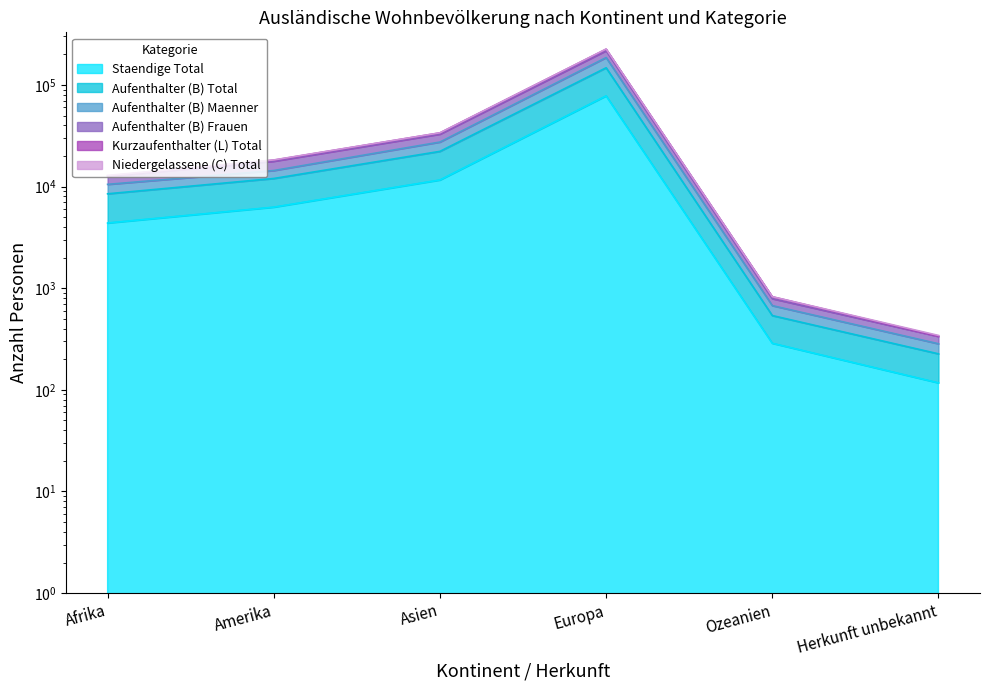

At which label does Aufenthalter (B) Frauen reach its peak?

Europa